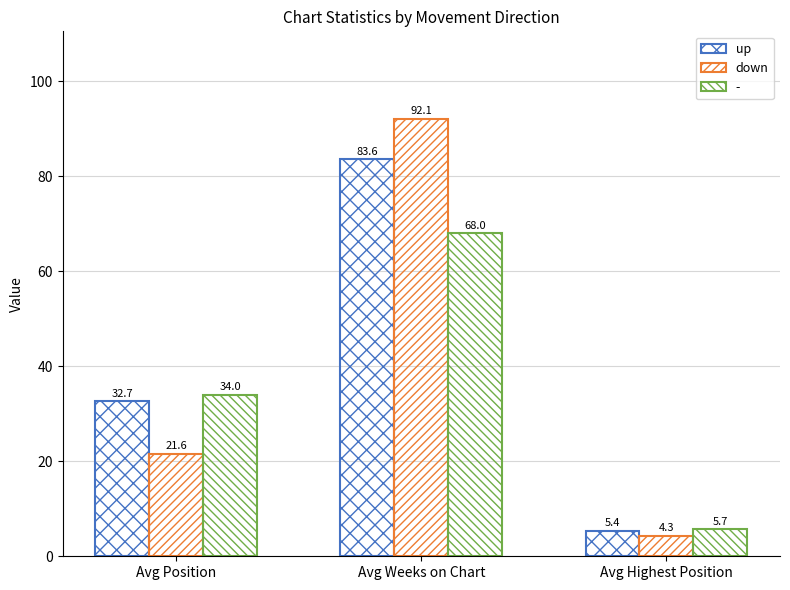

How many data points does each series have?

3